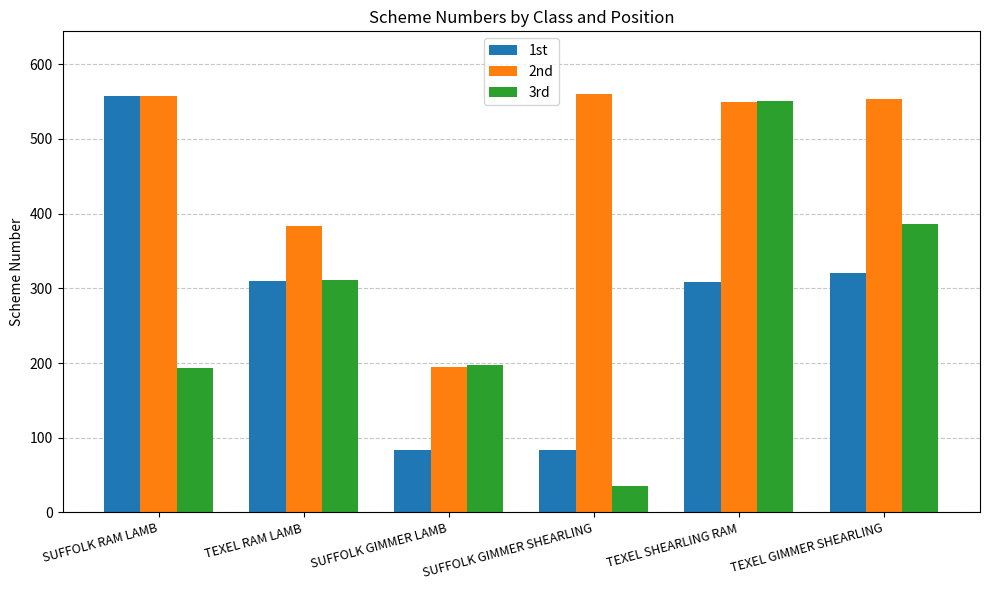

At which category is the sum across all series the highest?

TEXEL SHEARLING RAM